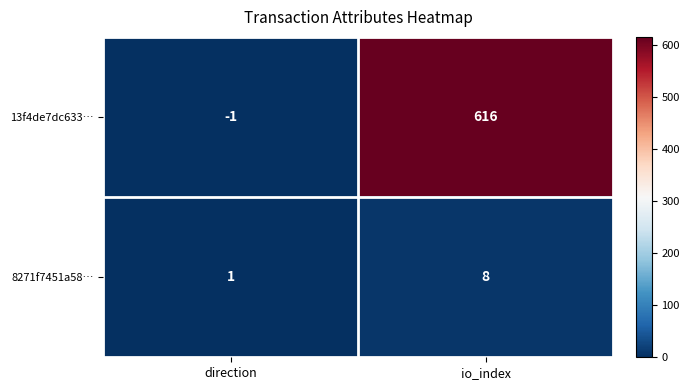

Which series has the widest spread of values?

13f4de7dc633…